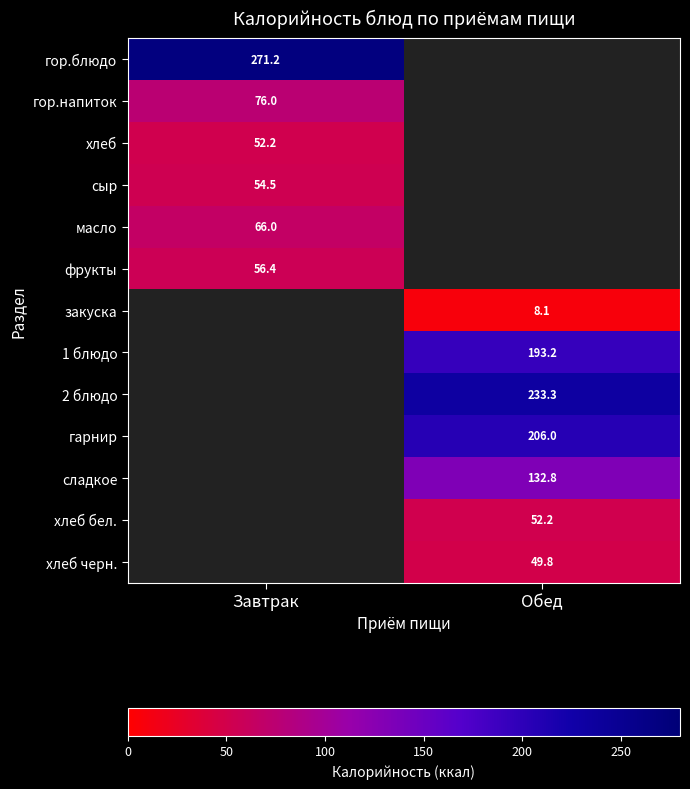

True or false: гор.блюдо has a value of 271.2 at Завтрак.

True